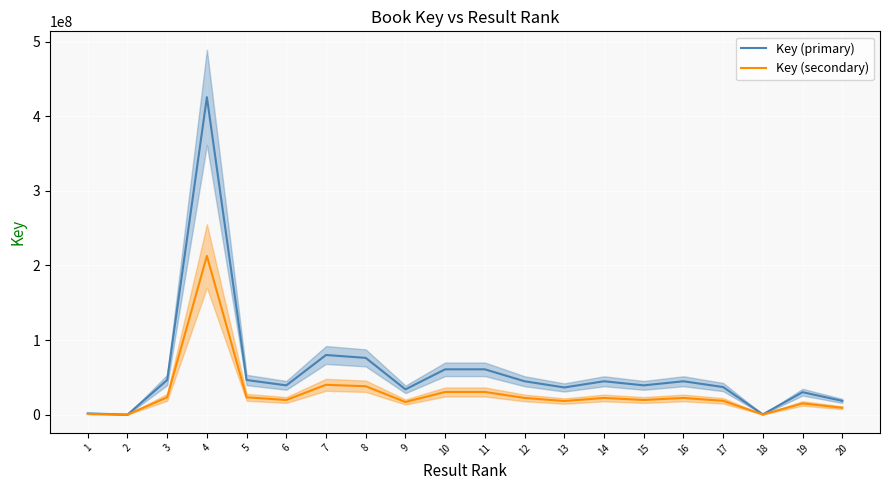

Reading left to right, what are all the values shown in this chart?

Key (primary): 1671816.0	6624.0	46394575.0	425523556.0	46394548.0	39214697.0	79927160.0	76053639.0	33854704.0	60737468.0	60737468.0	44716456.0	36415236.0	44717569.0	39214456.0	44717132.0	36972397.0	326506.0	30078605.0	18415359.0
Key (secondary): 835908.0	3312.0	23197287.5	212761778.0	23197274.0	19607348.5	39963580.0	38026819.5	16927352.0	30368734.0	30368734.0	22358228.0	18207618.0	22358784.5	19607228.0	22358566.0	18486198.5	163253.0	15039302.5	9207679.5